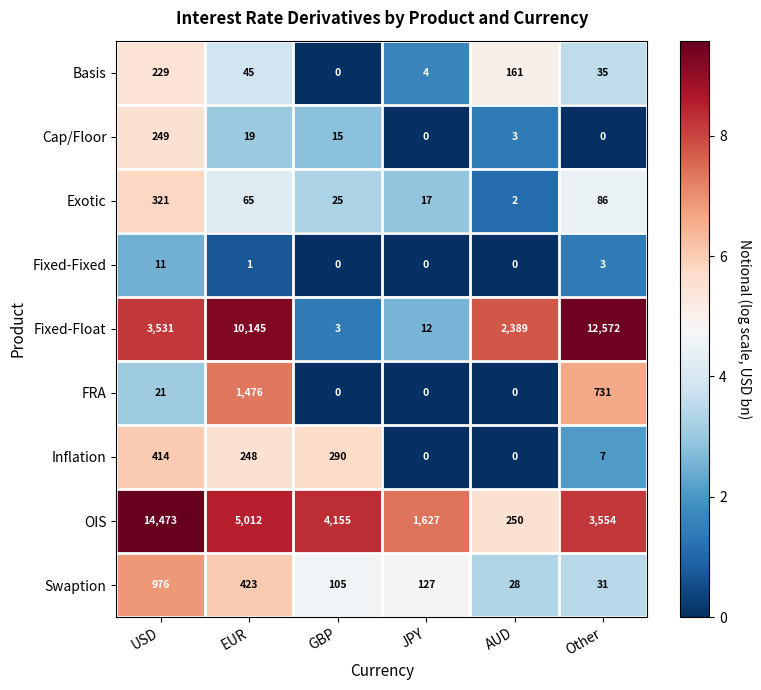

The Fixed-Fixed series shows 1 at EUR. True or false?

True